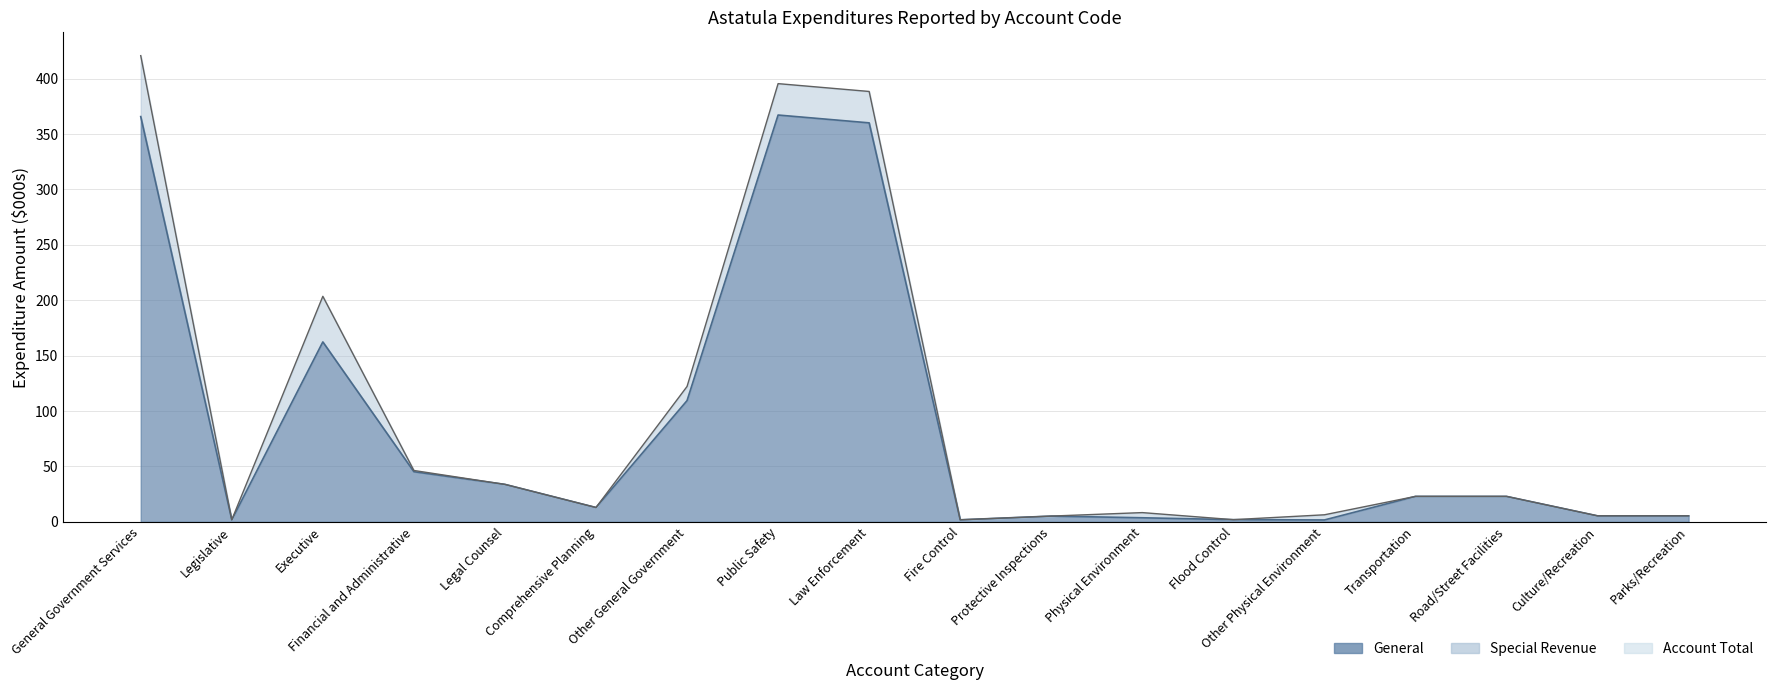

True or false: General and Account Total cross at least once.

False